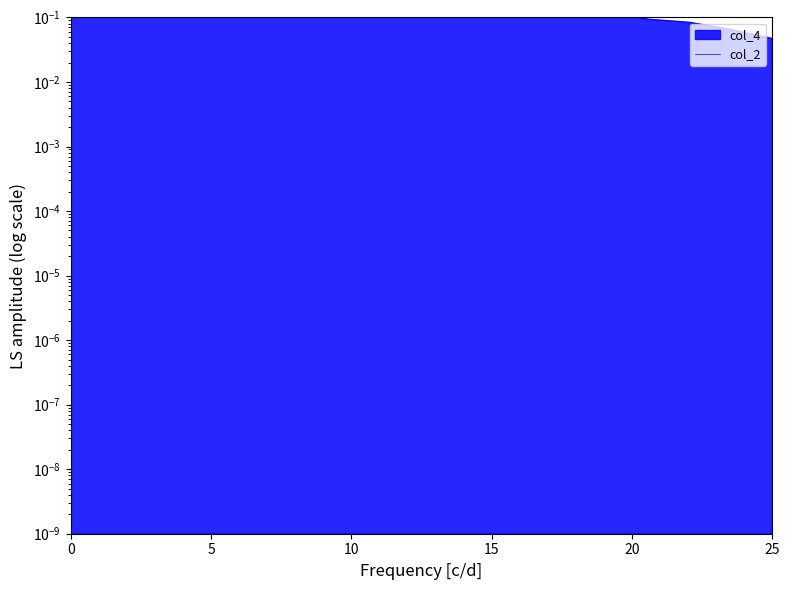

What is the label of the 16th point from the right?

10